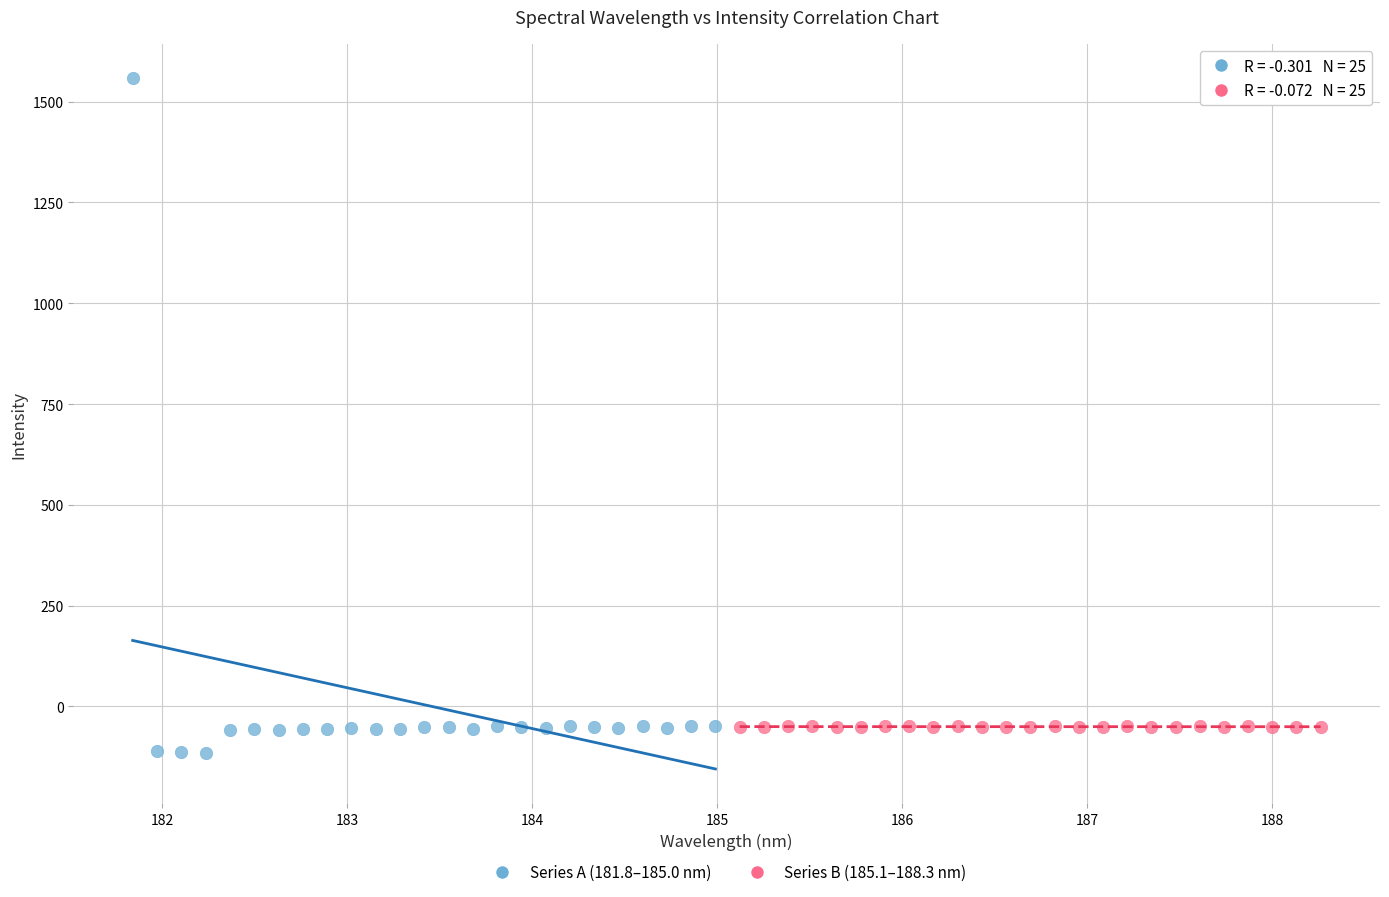

Which series reaches the maximum Y coordinate?

Series A (181.8–185.0 nm)